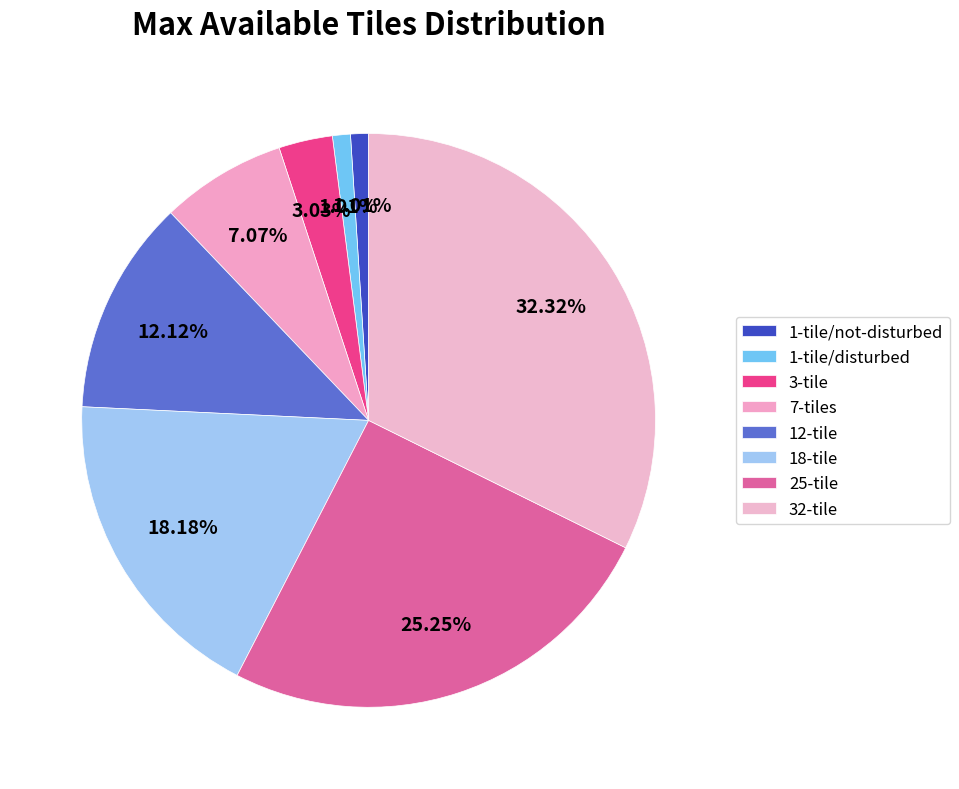

Which has a higher value, 18-tile or 32-tile?

32-tile